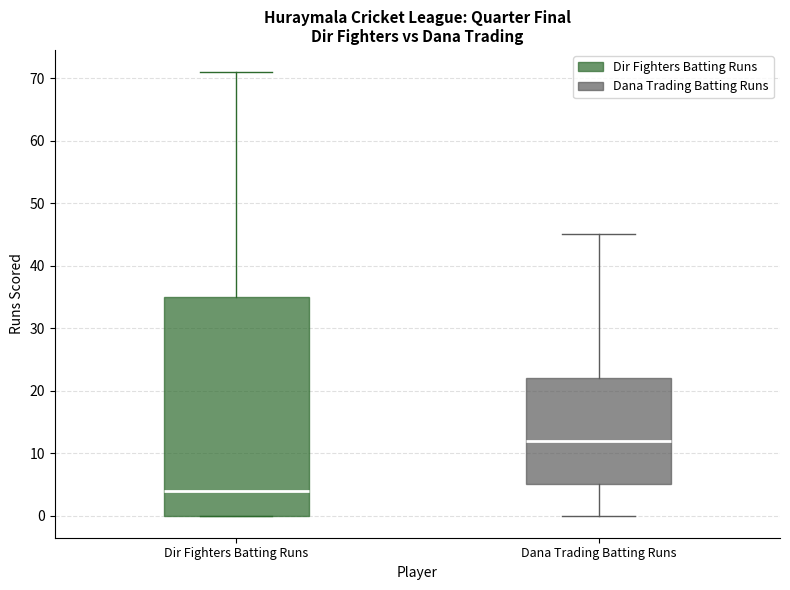

Where is the upper edge of the box for Dir Fighters Batting Runs on the y-axis? The values are not printed on the chart, so give them approximately, as read against the axis.

35